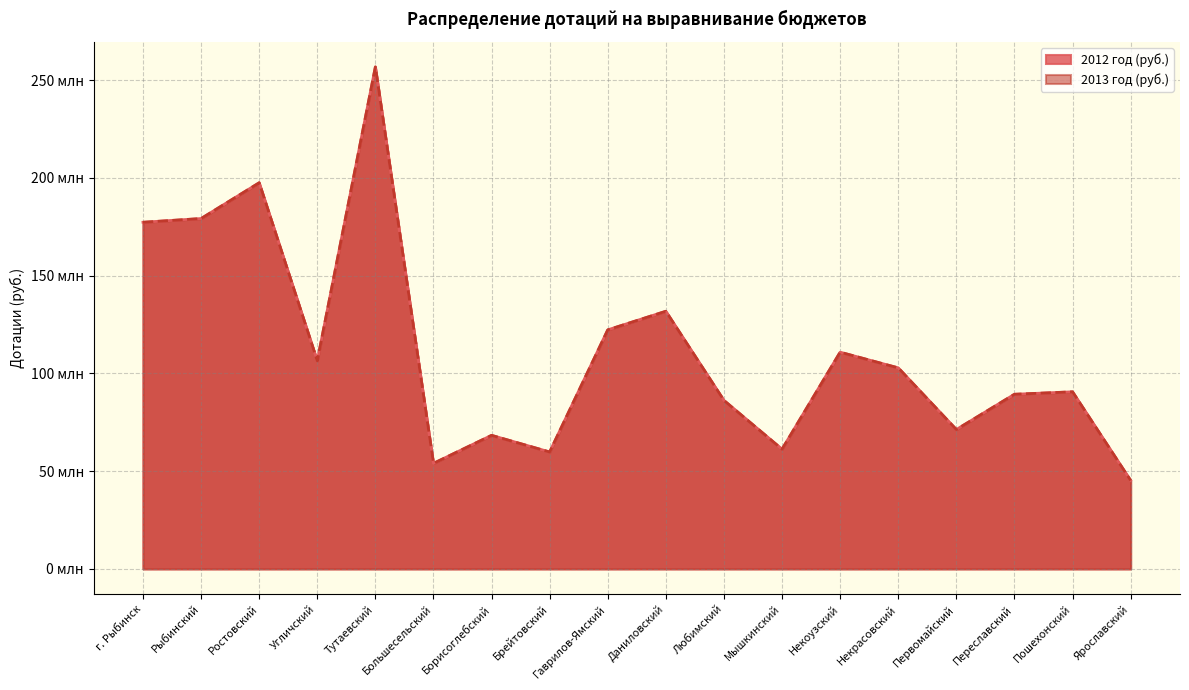

True or false: 2012 год (руб.) and 2013 год (руб.) intersect in this chart.

False